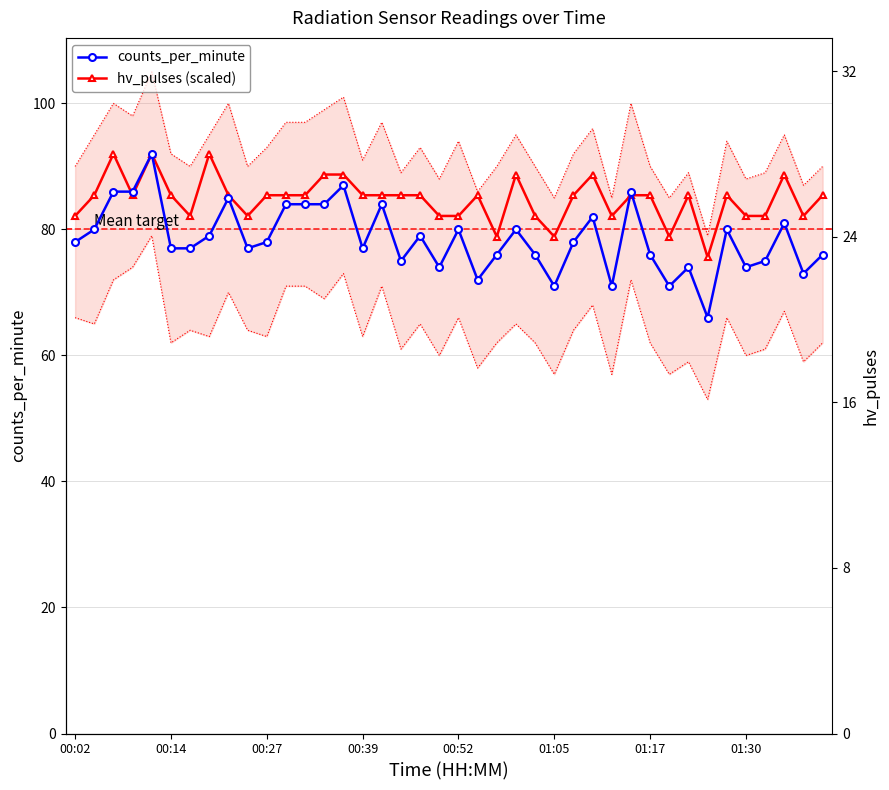

What is the value of the counts_per_minute point at the 7th from the left?

77.0